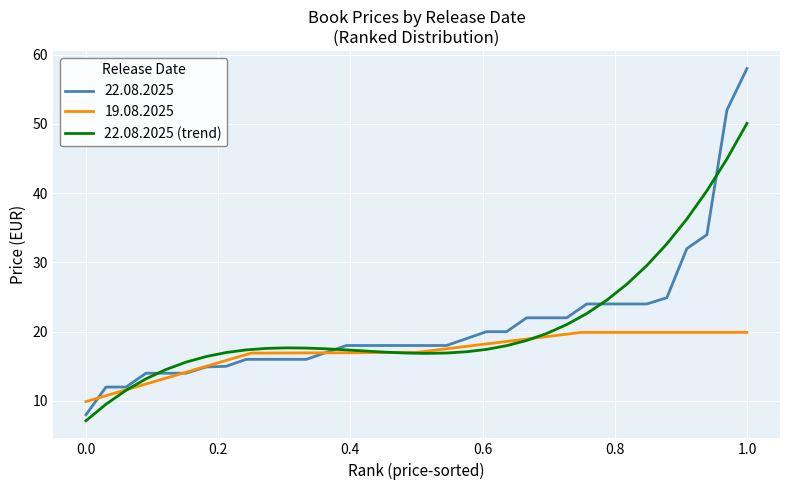

How many points are higher than both their immediate neighbors (excluding endpoints)?

1